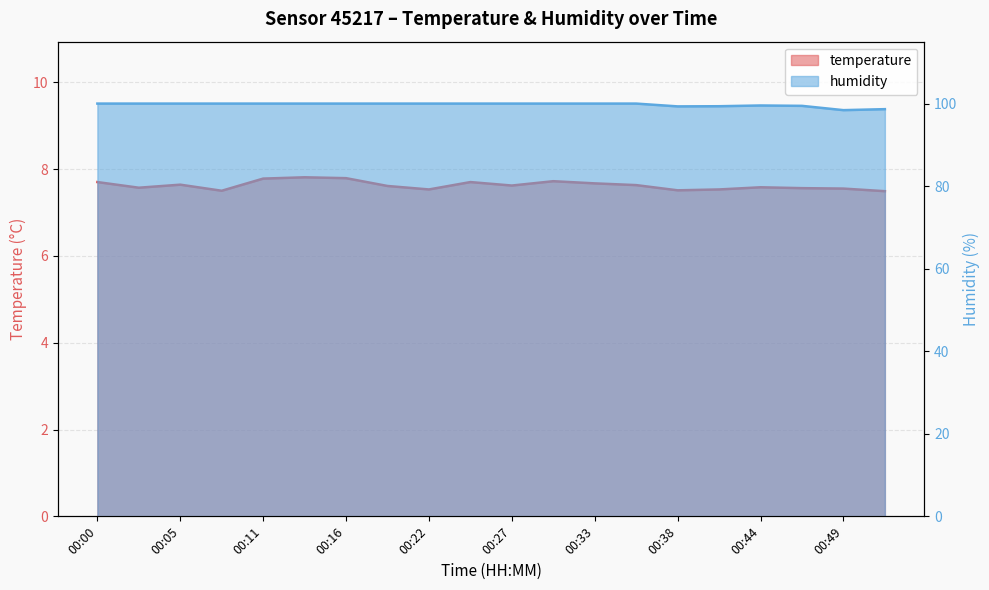

What value does the humidity series have at 00:46?

99.5